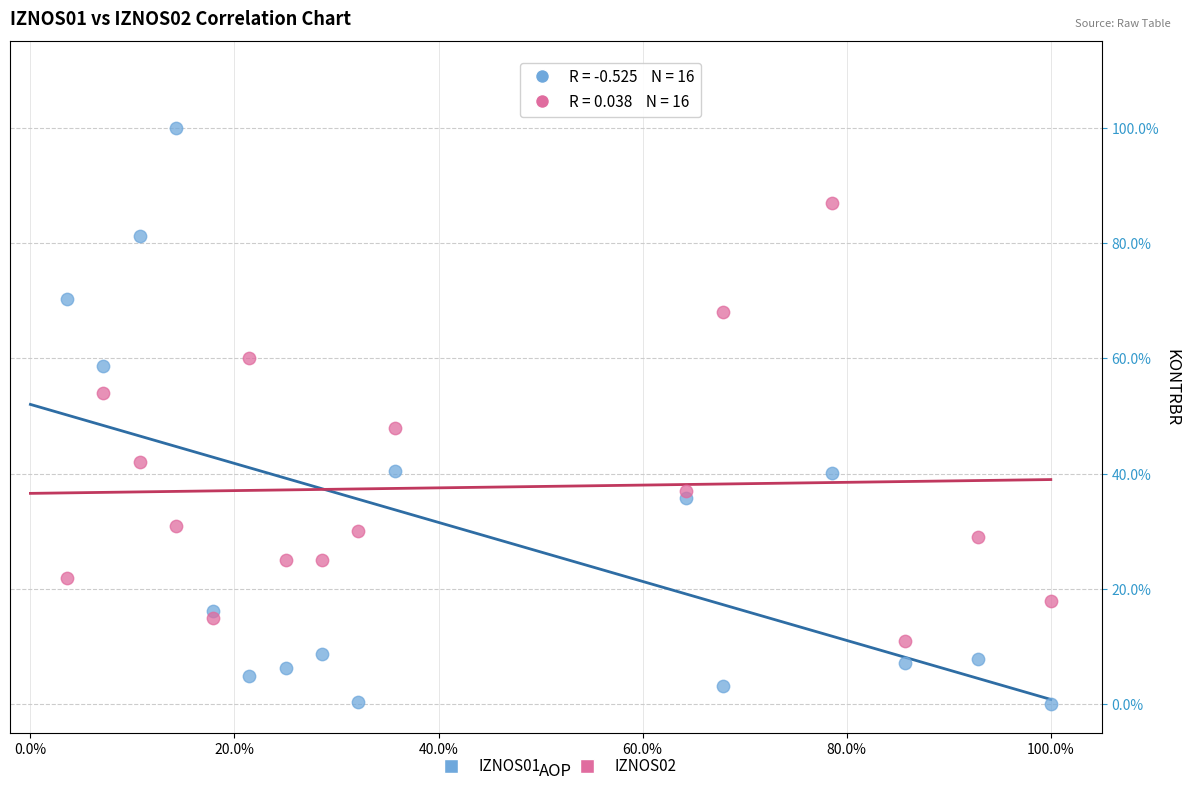

Which series contains the highest Y value?

IZNOS01